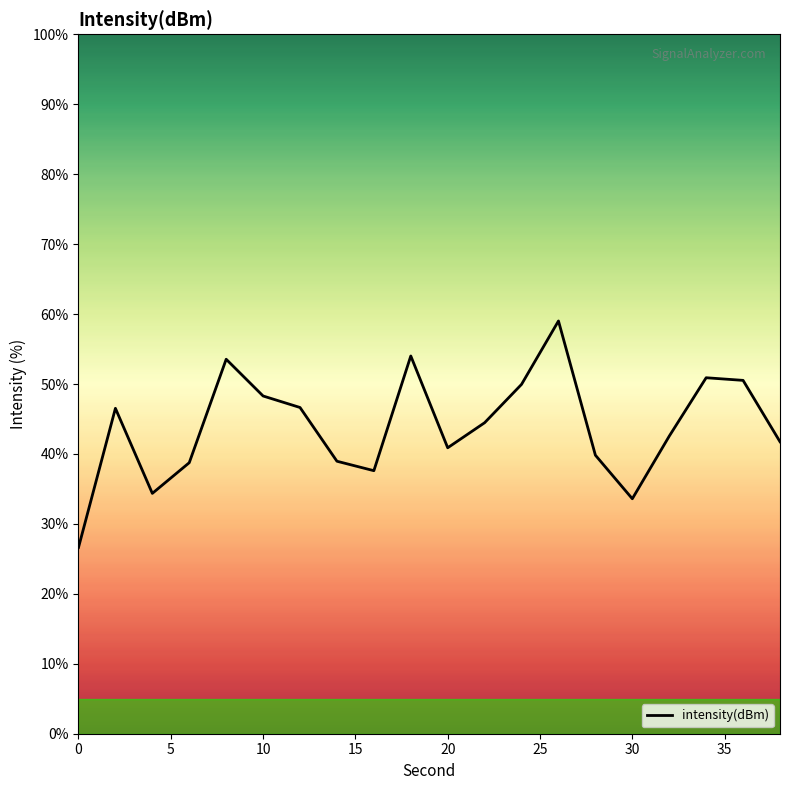

What is the greatest value displayed?

59.0